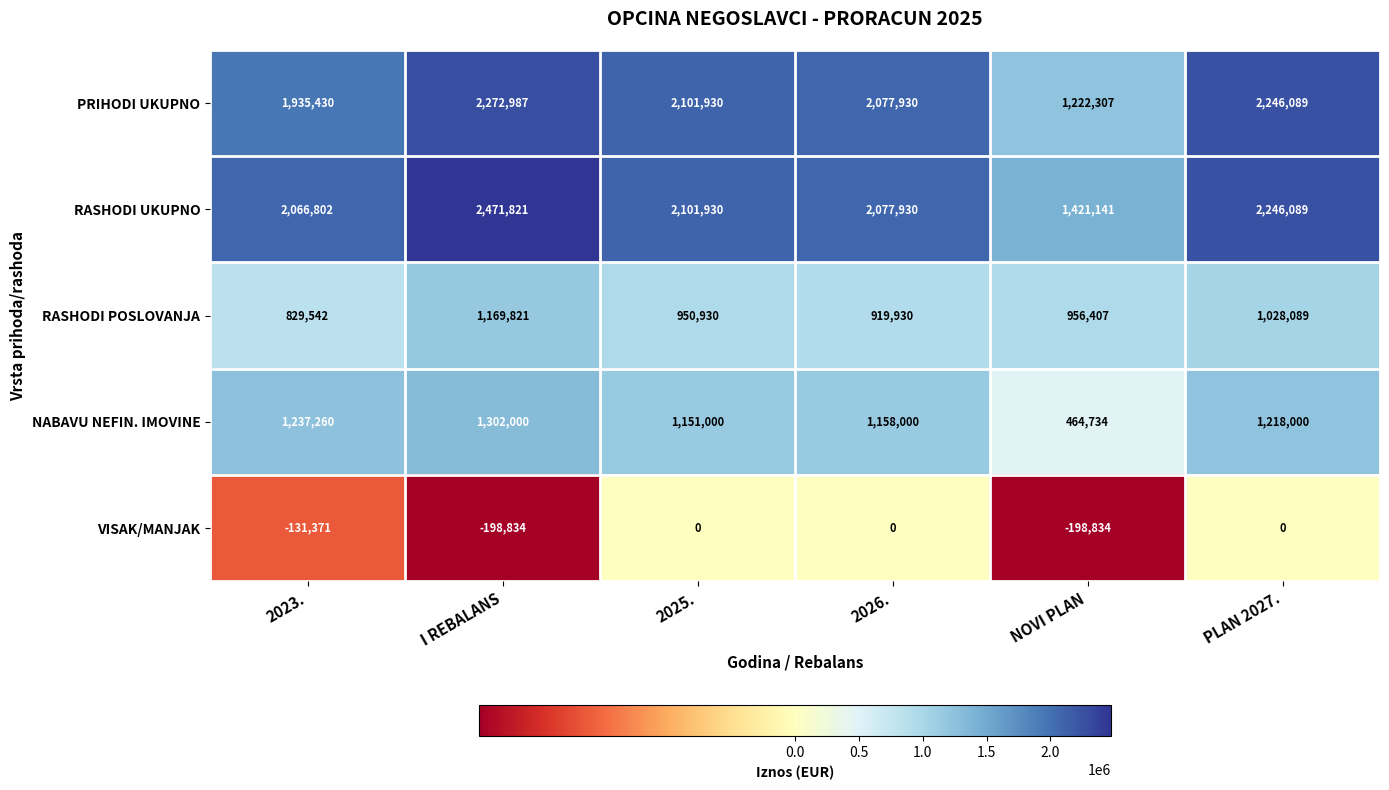

What is the smallest value displayed?

-198834